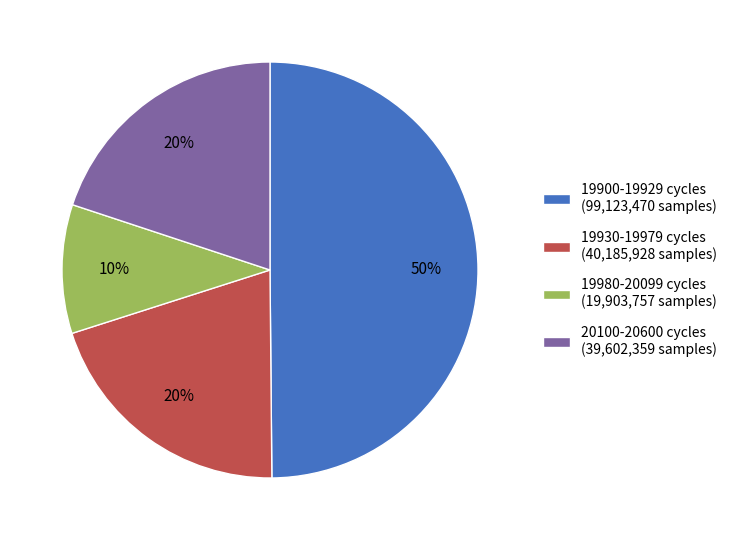

Combined, do 19980-20099 cycles (19,903,757 samples) and 19900-19929 cycles (99,123,470 samples) account for over 50%?

Yes